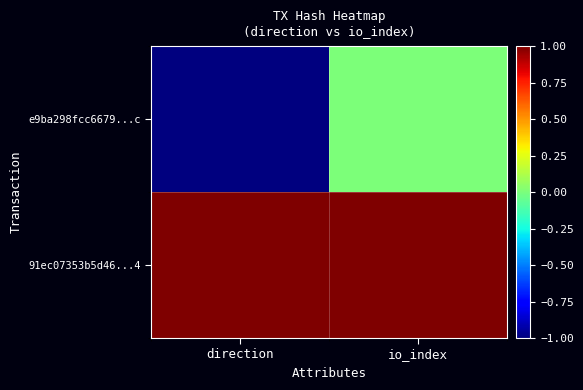

Reading right to left, what are all the values shown in this chart?

e9ba298fcc6679...c: io_index=0	direction=-1
91ec07353b5d46...4: io_index=1	direction=1